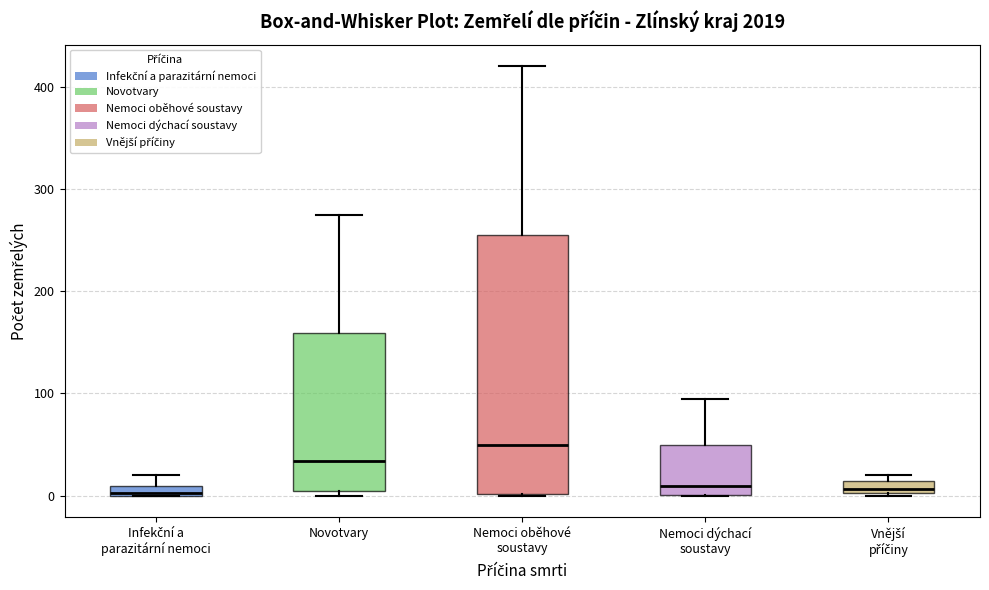

Which box's median line is the highest?

Nemoci oběhové soustavy